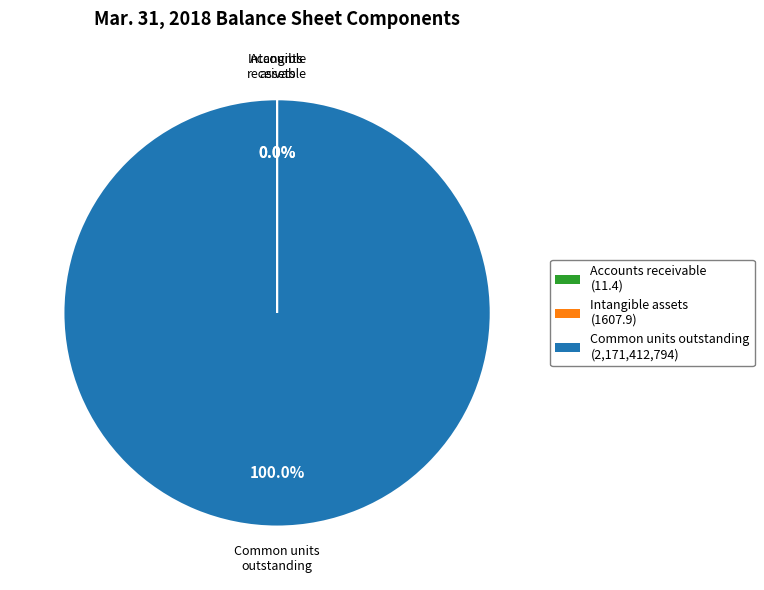

What is the largest slice in the pie chart?

Common units outstanding